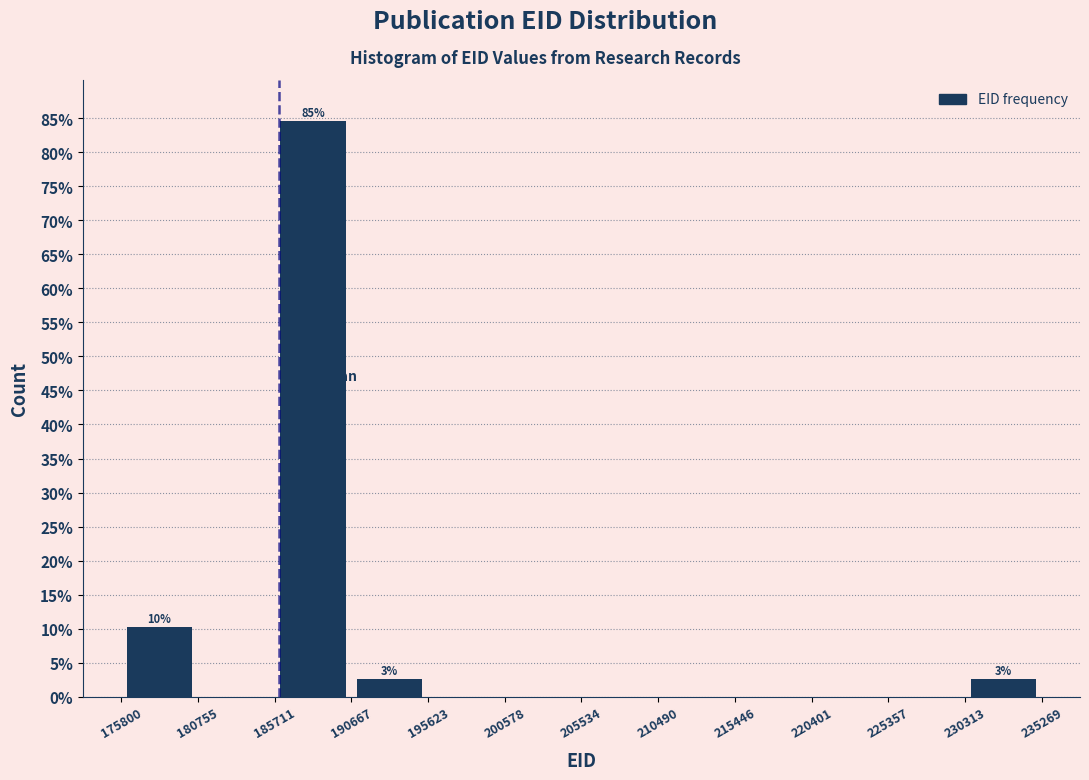

Which range on the x-axis has the tallest bar?

185711 to 190667